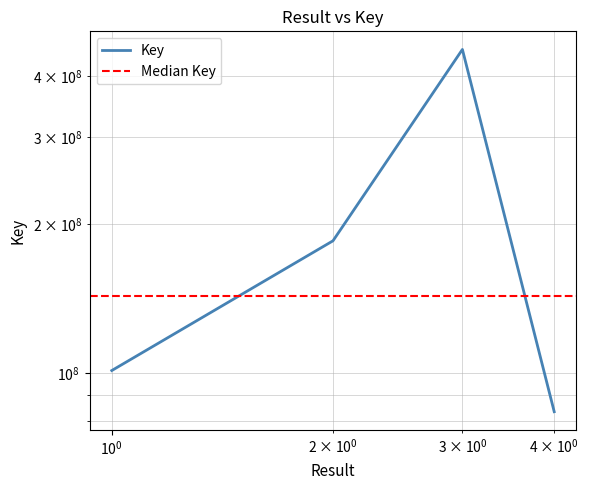

Rank the categories by value from lowest to highest.

4, 1, 2, 3